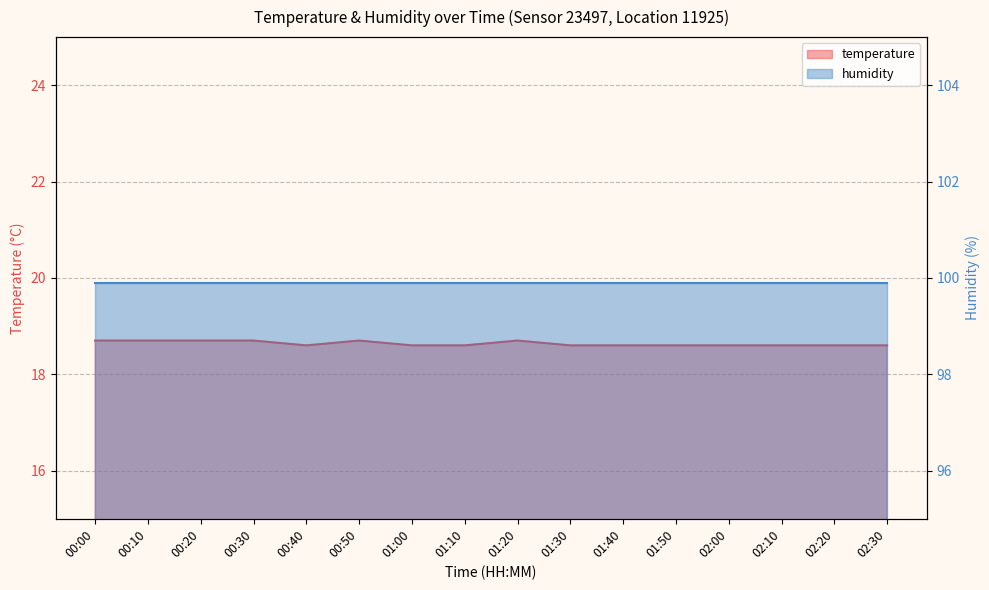

What is the average value?

18.6